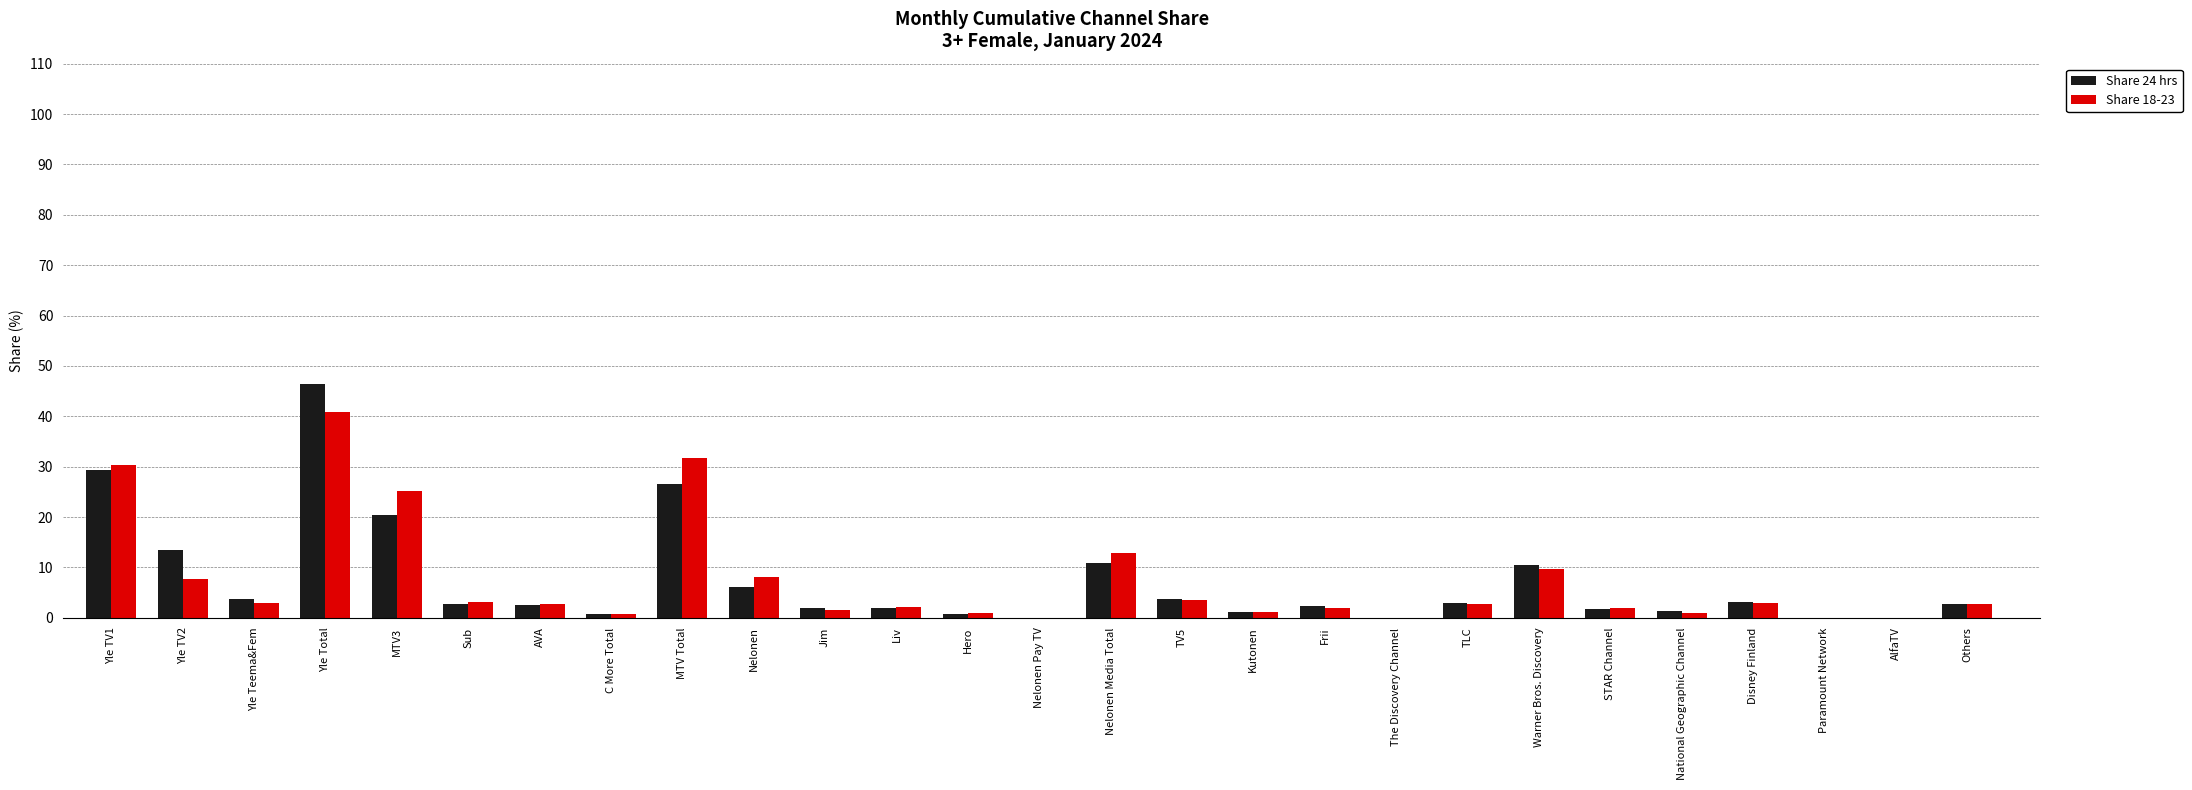

At which category is the sum across all series the highest?

Yle Total